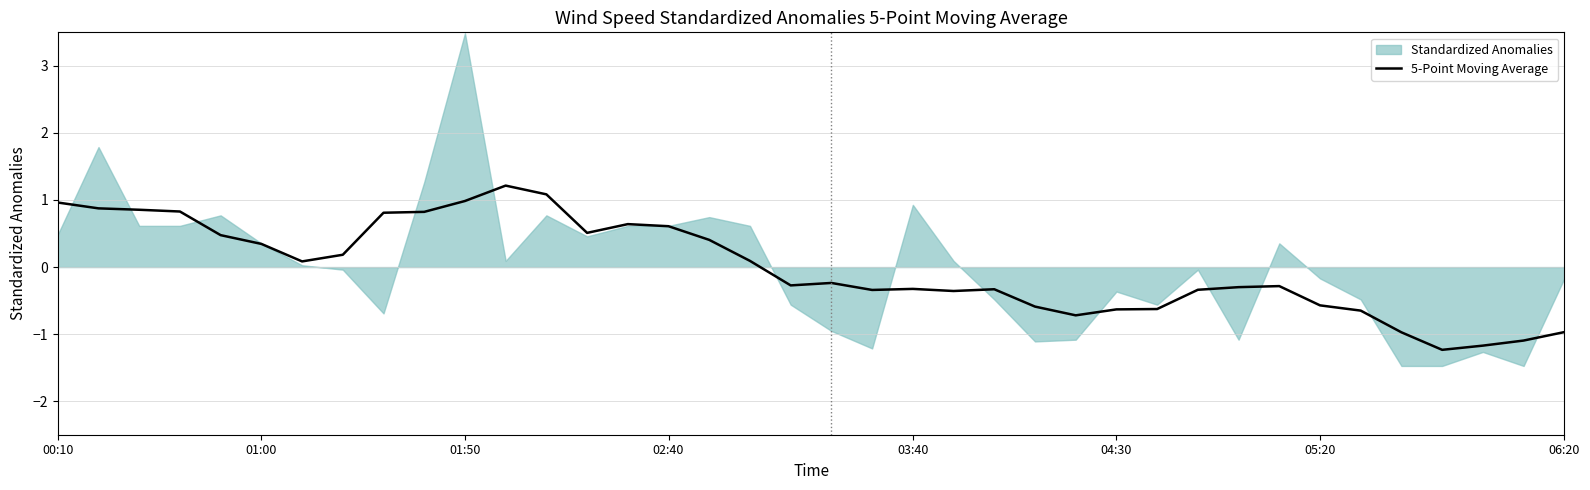

Where does the 5-Point Moving Average series first go above 0?

00:10